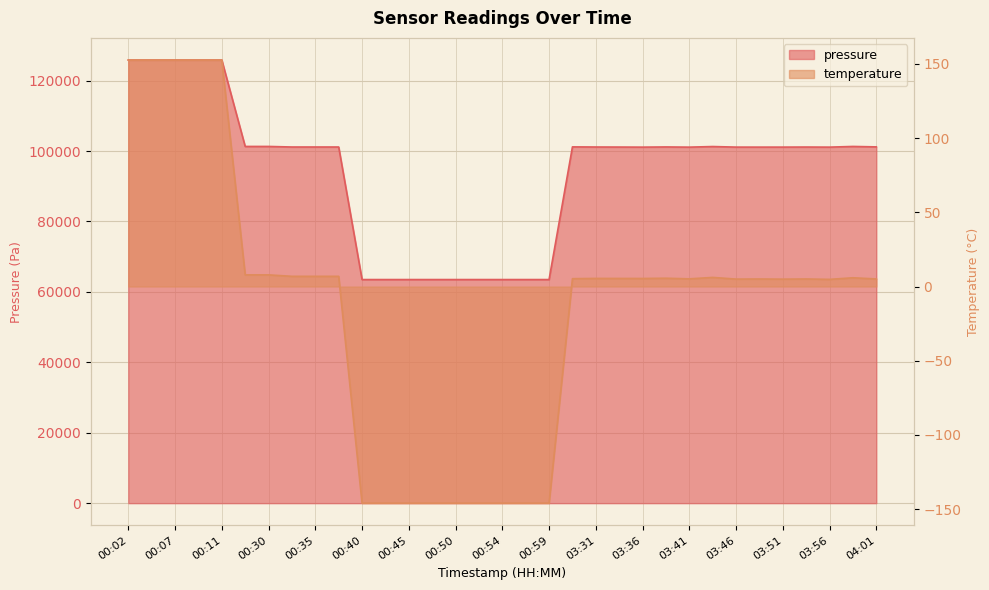

What is the label of the 4th point from the right?

03:54